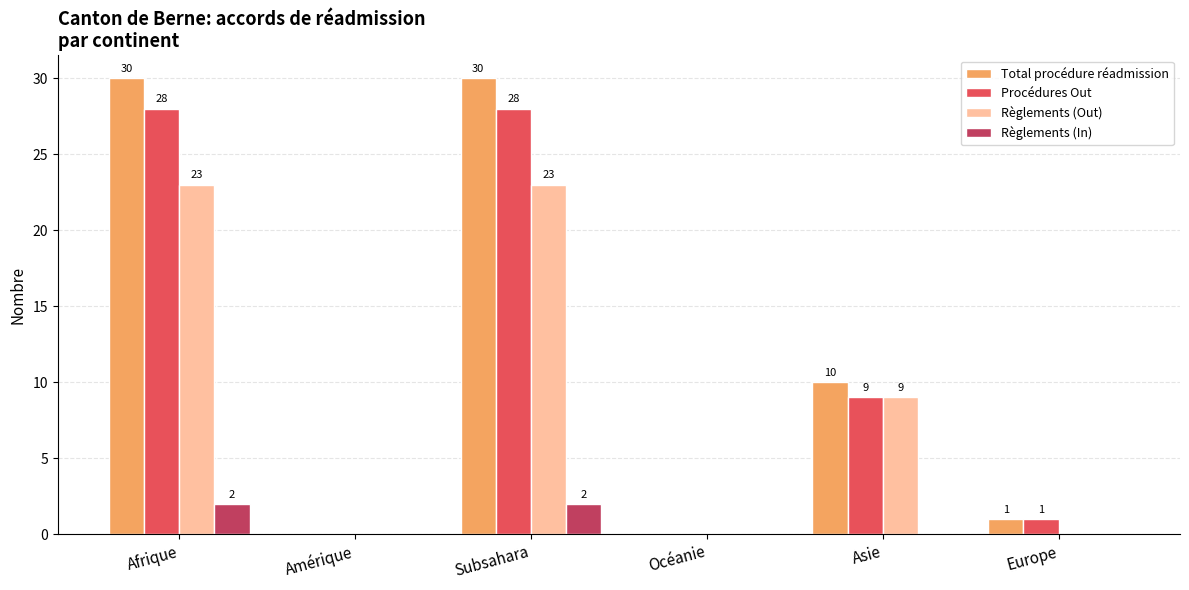

True or false: Total procédure réadmission has a value of 30 at Subsahara.

True